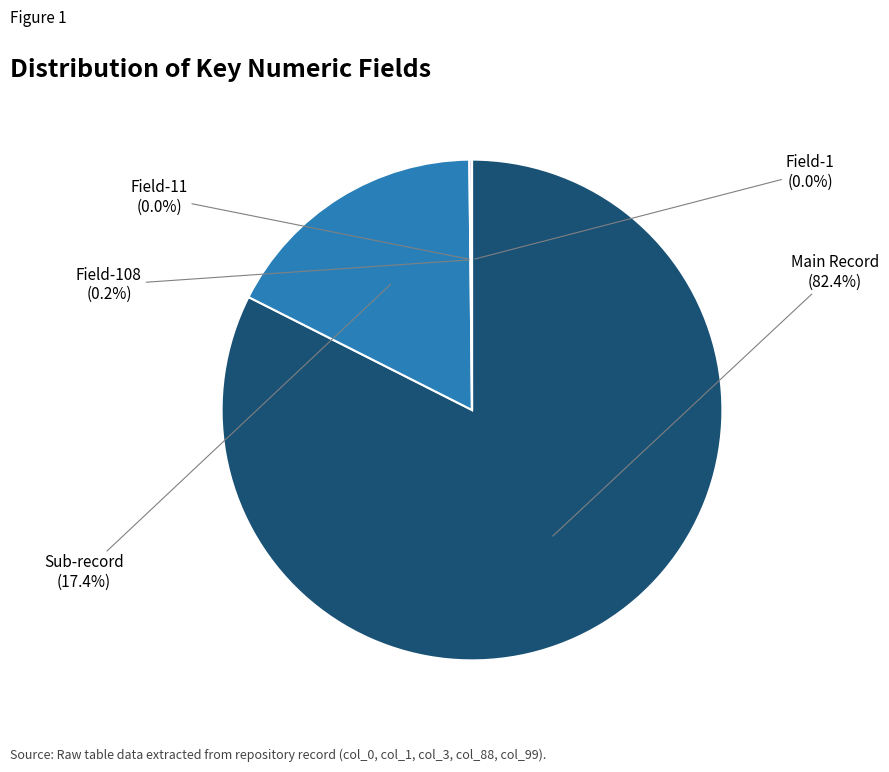

Does any single category account for the majority?

Yes